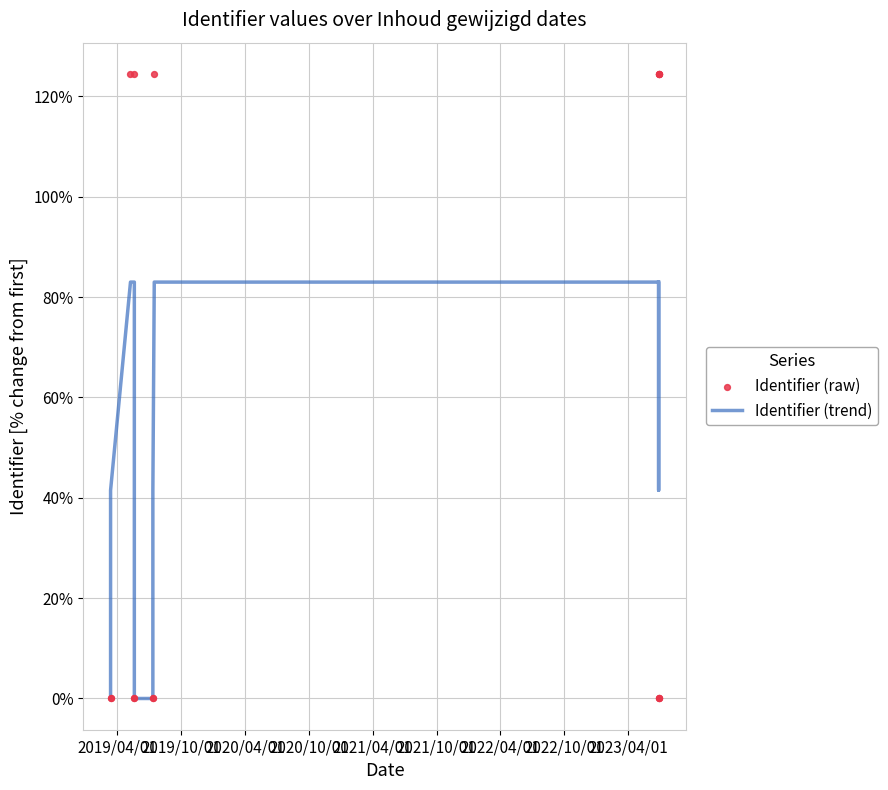

Which series reaches the minimum Y coordinate?

Identifier (raw)